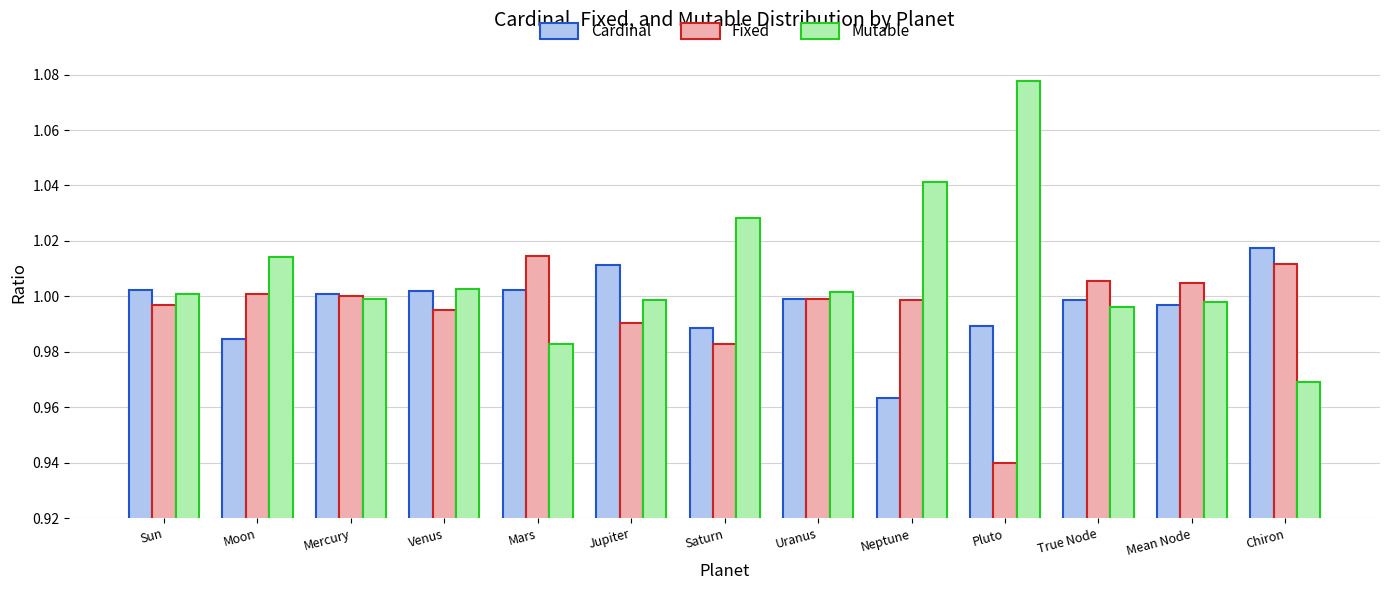

Which category has the lowest value in the Mutable series?

Chiron